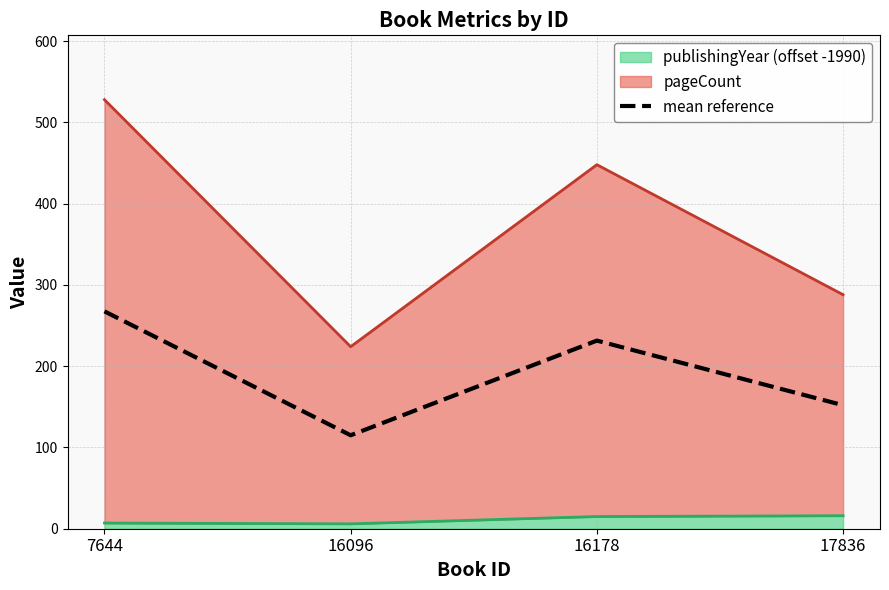

What is the value of the 1st point from the left?

267.5